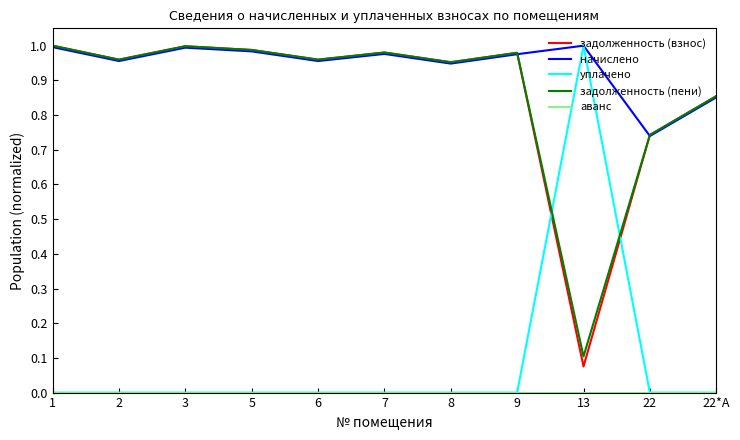

What is the sum of the начислено values at 6 and 13?

2.0